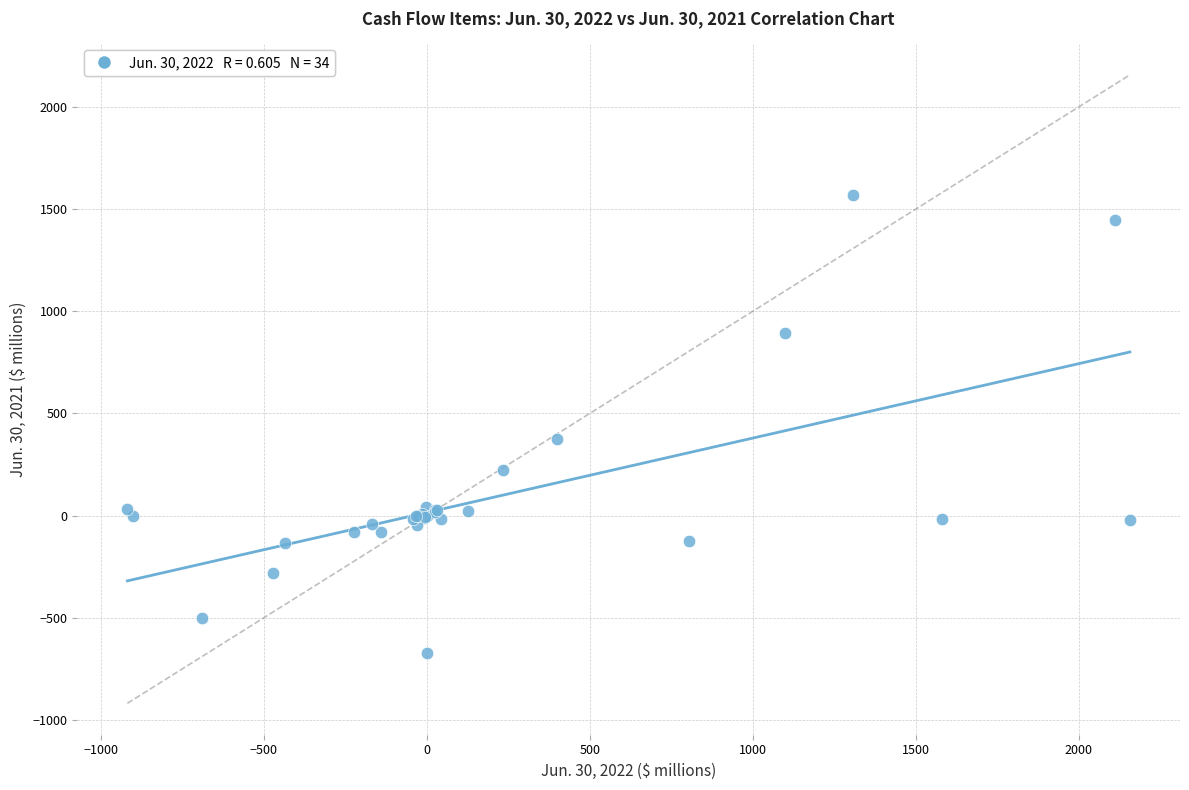

What Y value in the scatter plot is closest to 450?

373.4